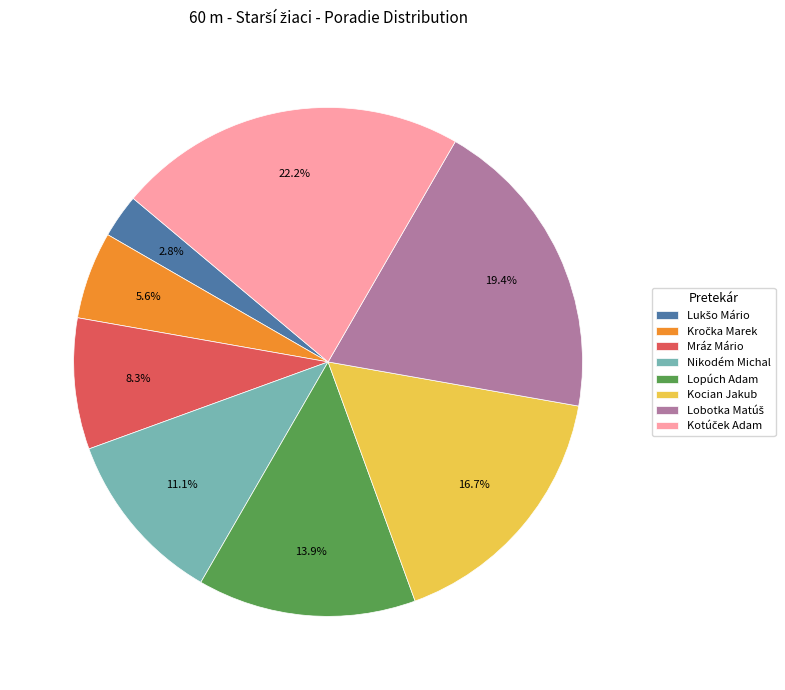

Is there any slice that represents more than half of the pie?

No